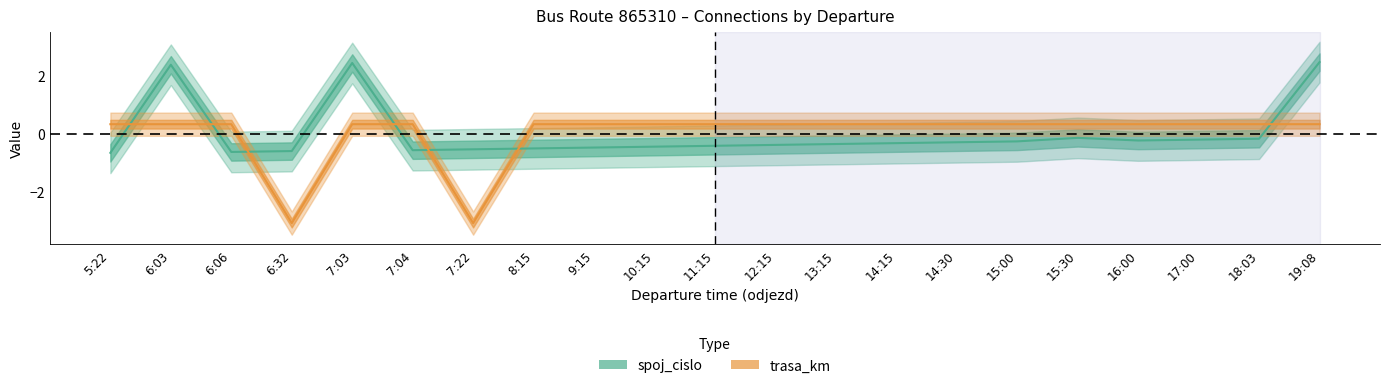

What position from the left is 10:15?

10